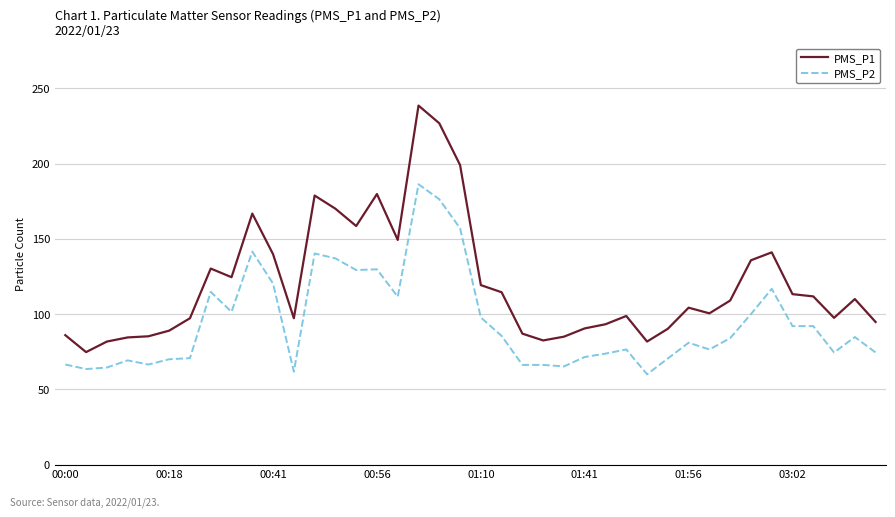

Which series has the widest spread of values?

PMS_P1